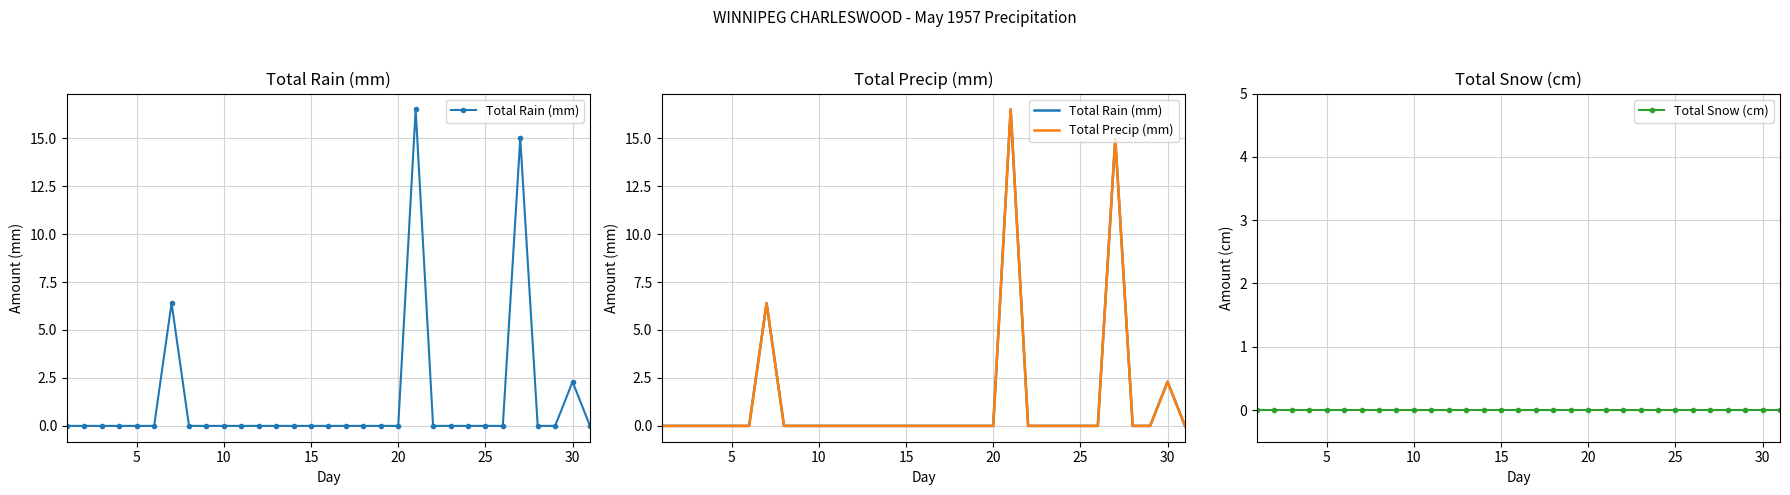

Which series has the largest range (max minus min)?

Total Rain (mm)